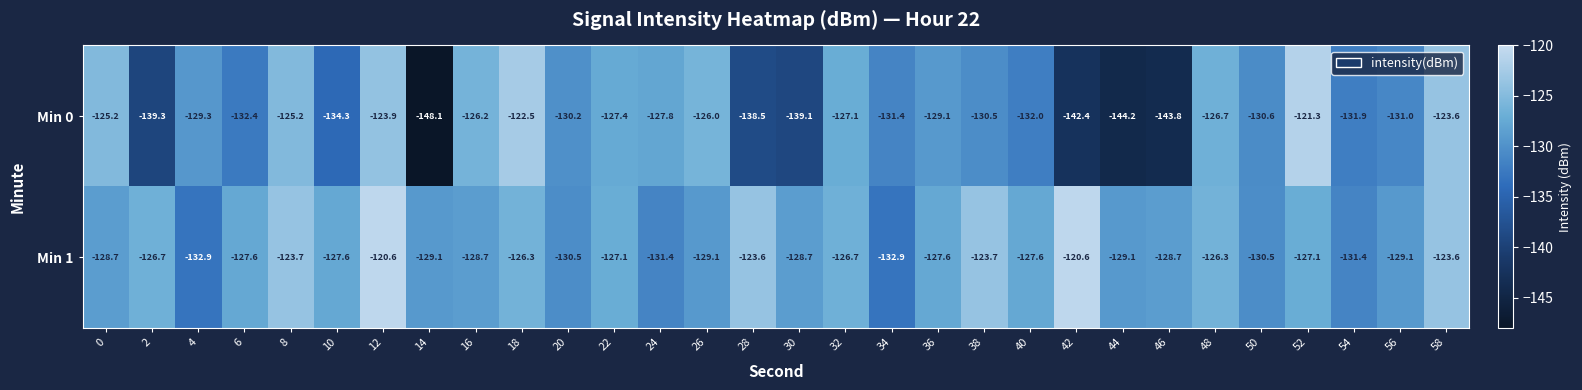

What is the minimum value shown in the chart?

-148.1